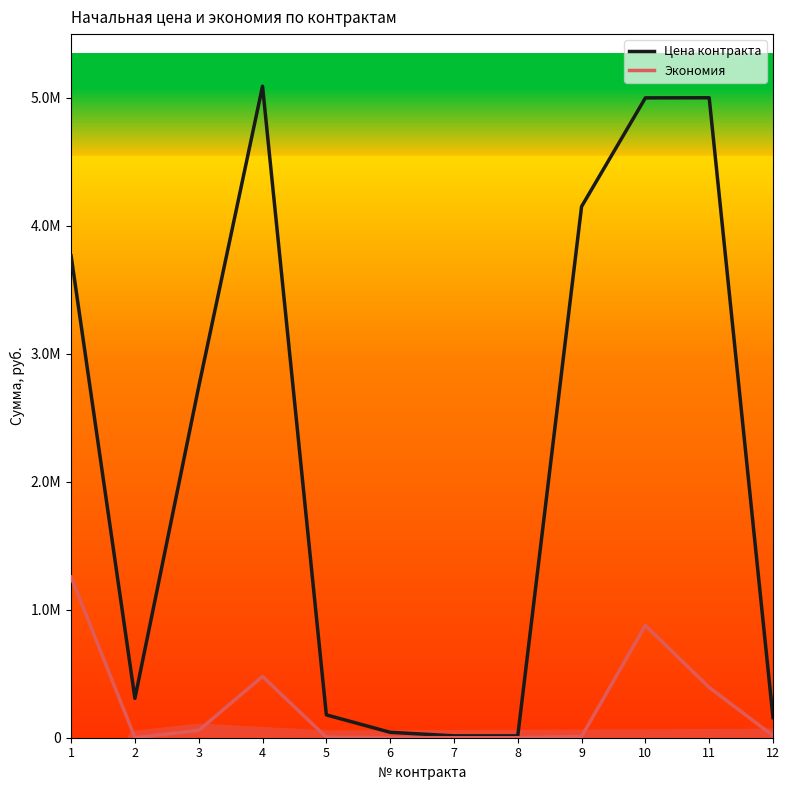

What is the value of the Экономия point at the 6th from the left?

300.0